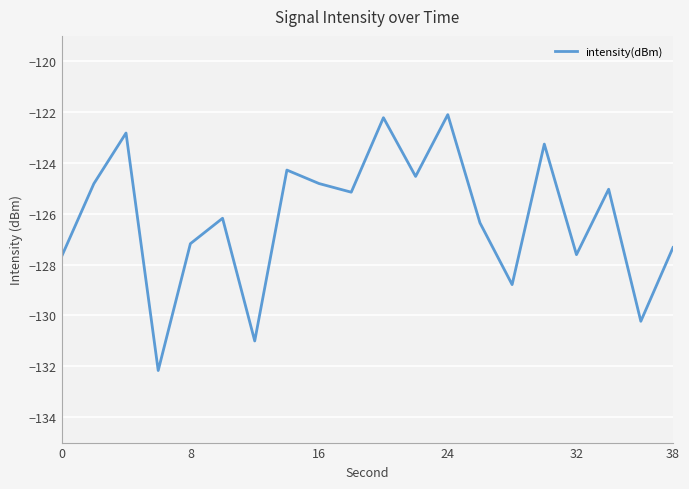

True or false: the data has more than 2 interior local peaks.

True